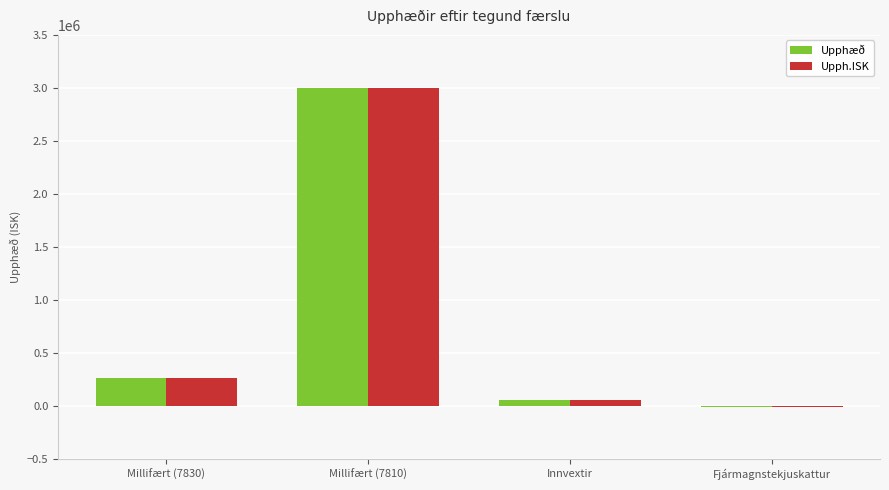

What is the maximum value shown in the chart?

3000000